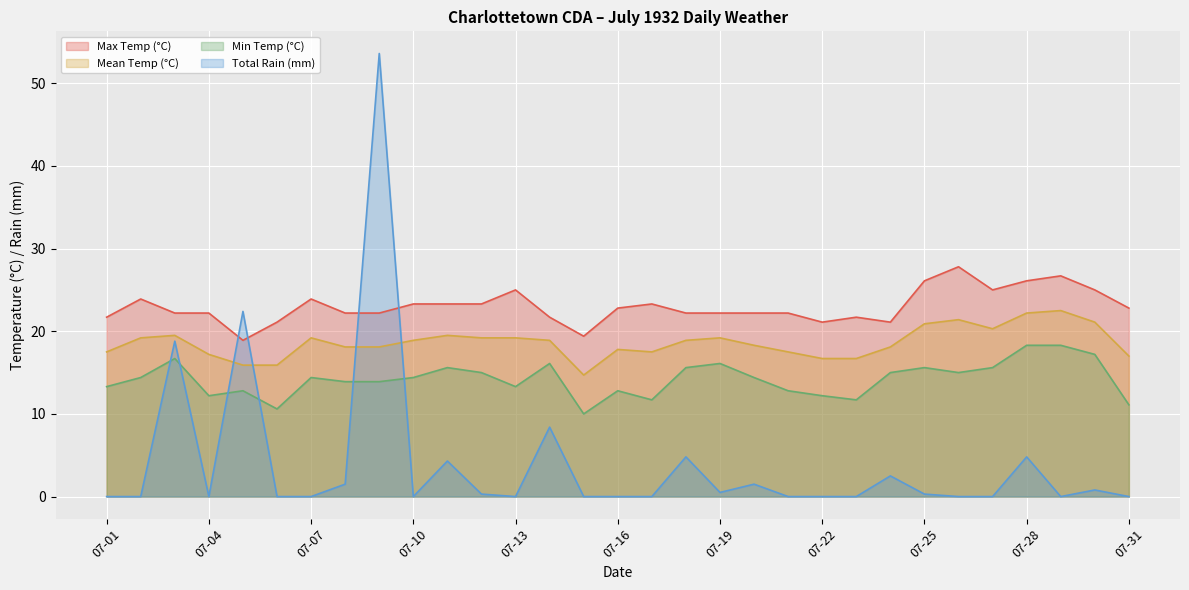

At which label is Total Rain (mm) closest to 26?

07-05